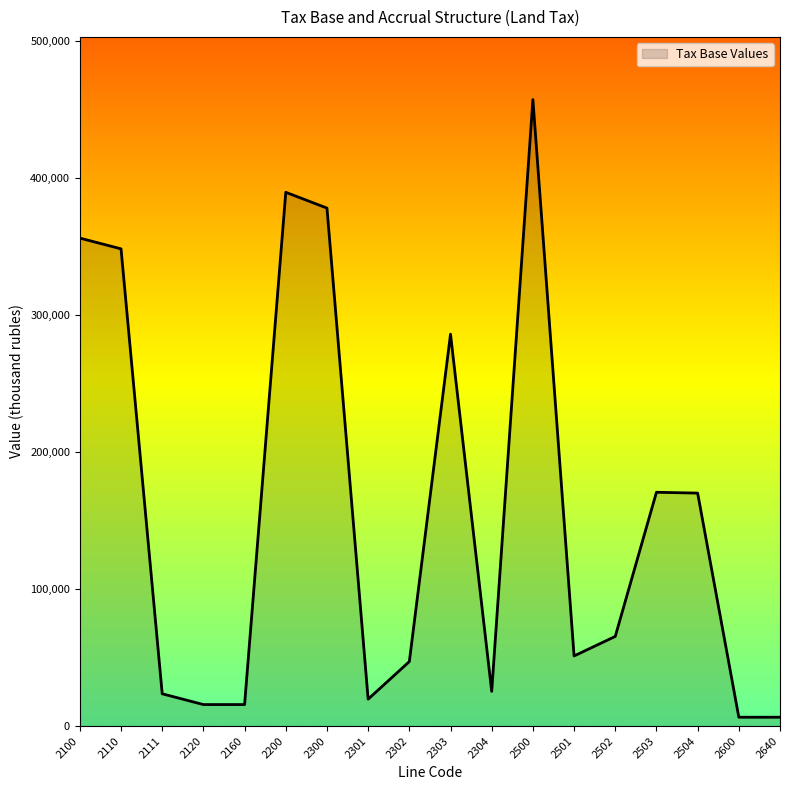

The chart shows a value of 51186 at 2501. True or false?

True